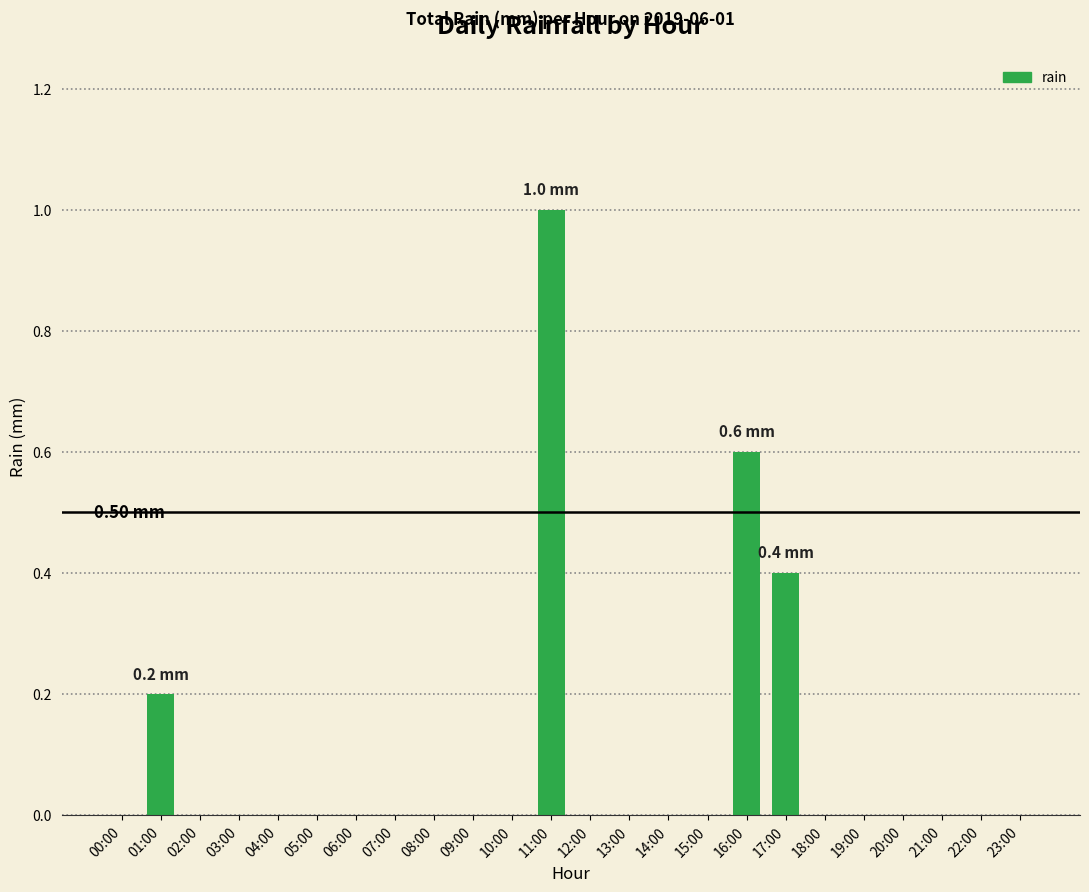

What is the sum of all values?

2.2